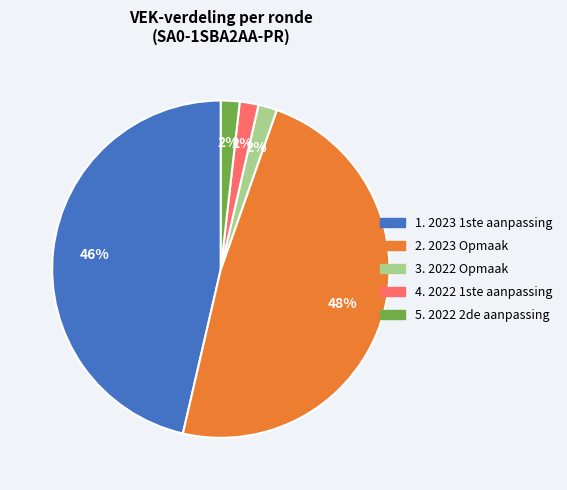

To the nearest percent, what is the average slice percentage?

20%